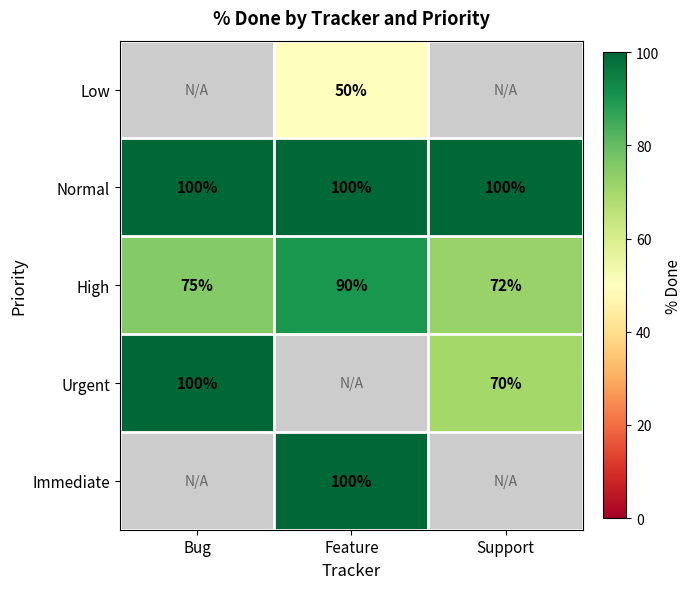

What is the smallest value displayed?

50.0